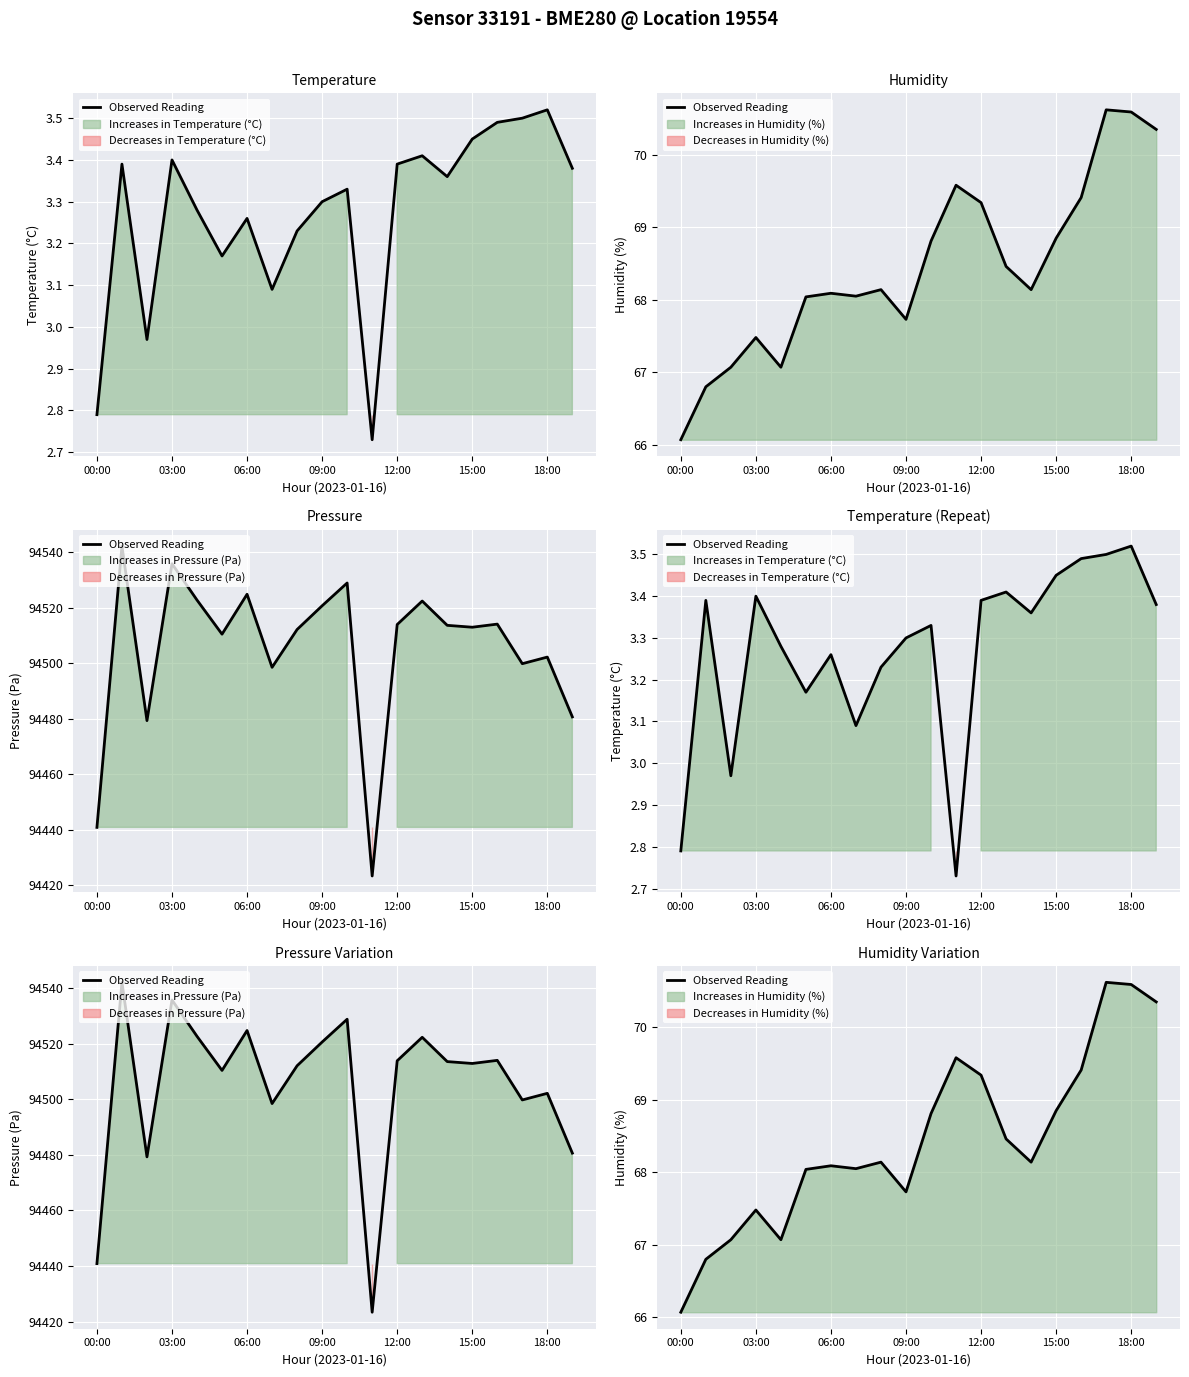

Does the chart display data point markers on the line(s)?

No